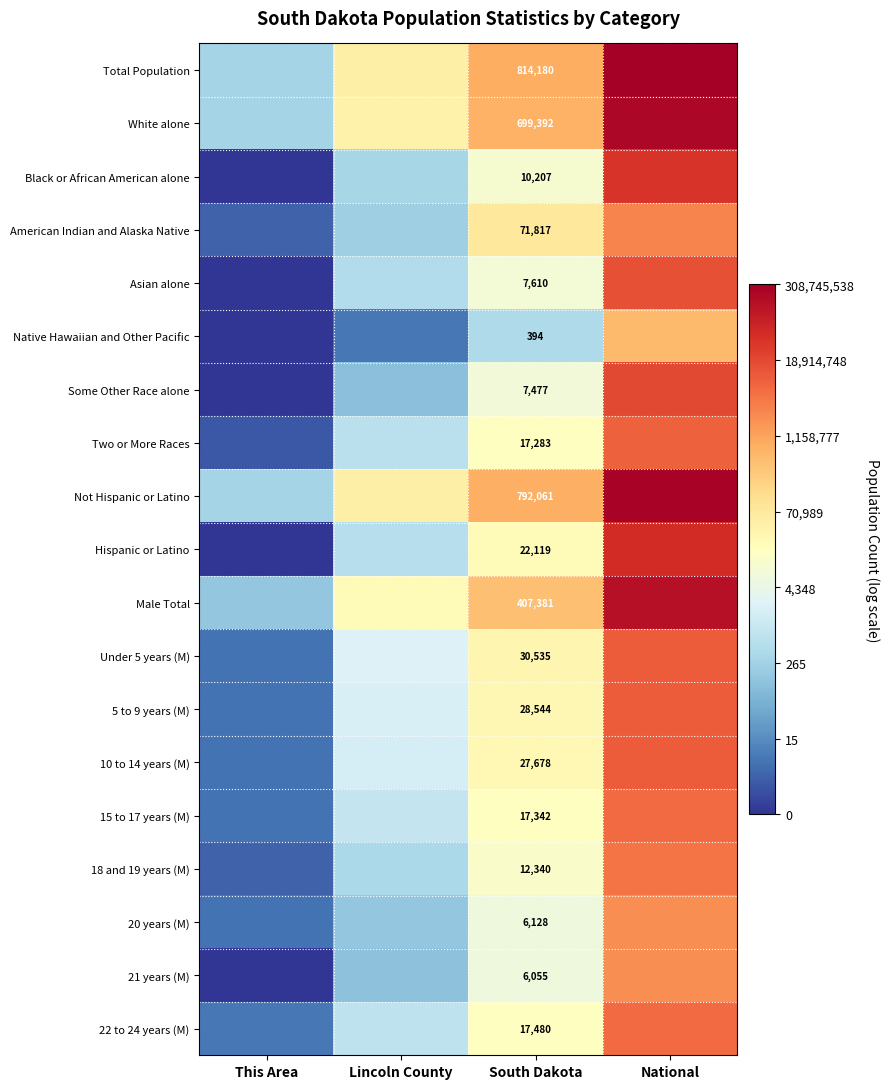

What is the total value across all series at Lincoln County?

131.2